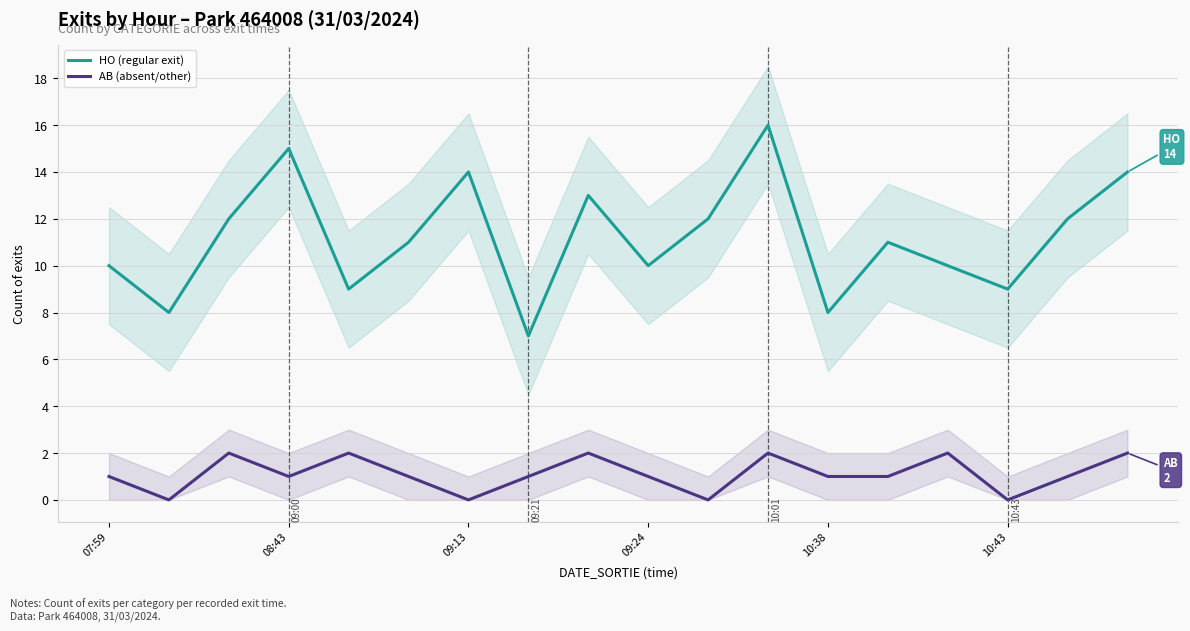

Is this an area chart (filled region under the line)?

No